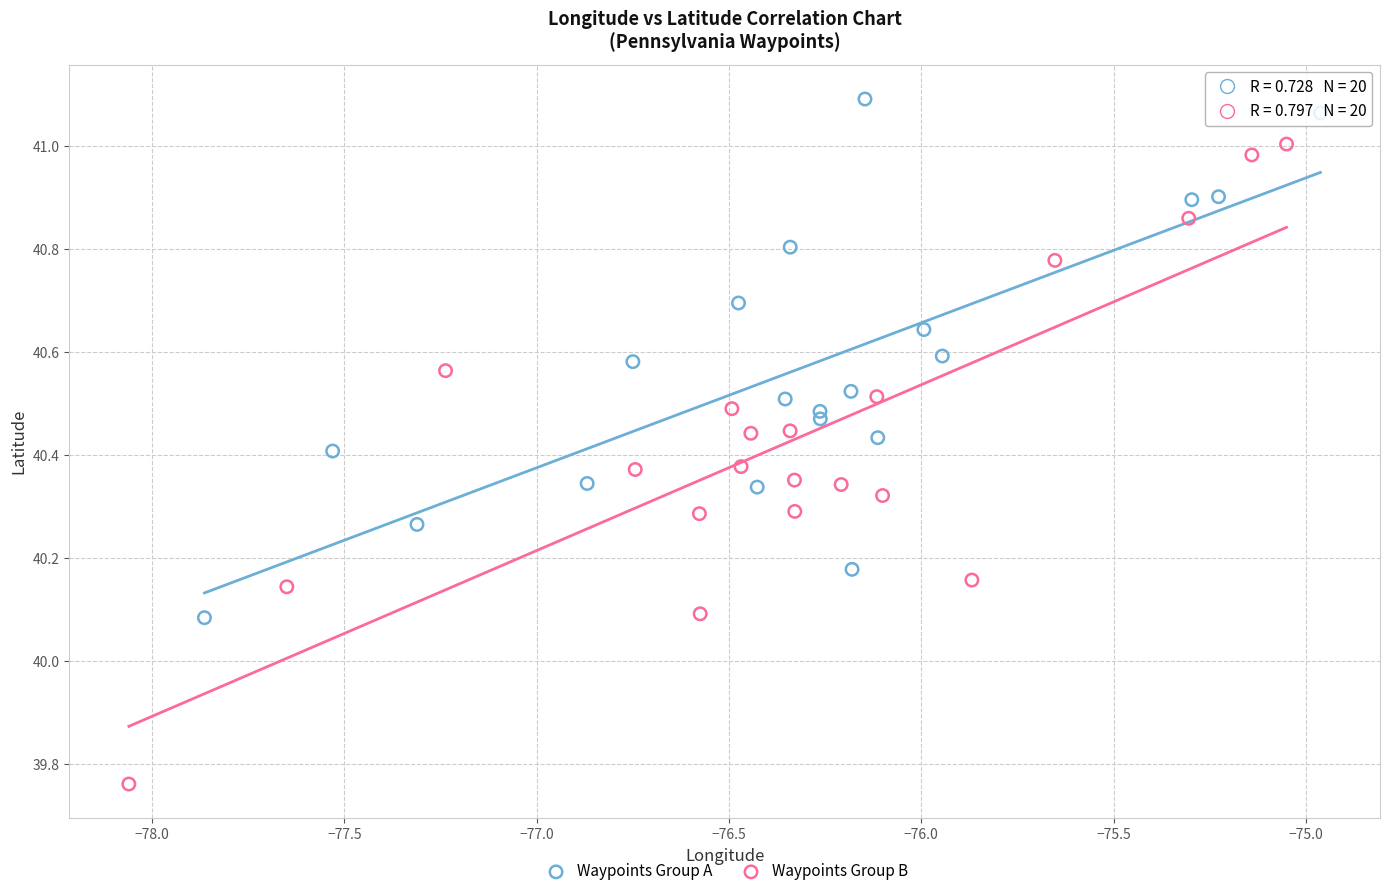

Which series contains the lowest Y value?

Waypoints Group B